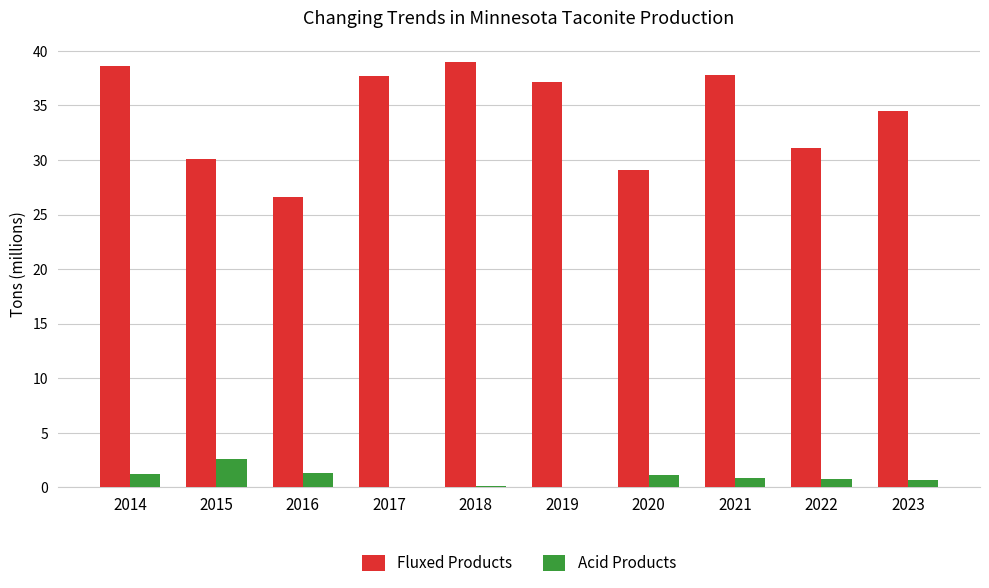

Which series has the largest total across all categories?

Fluxed Products